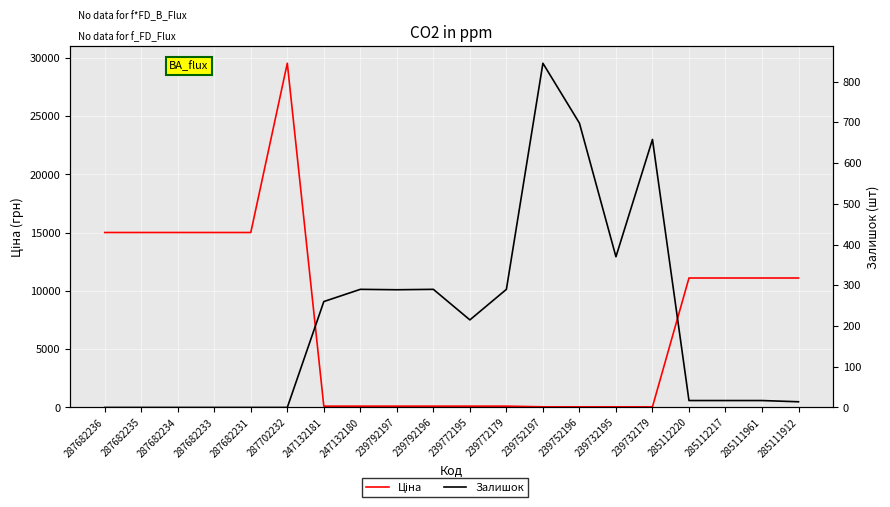

What is the label of the 10th point from the left?

239792196